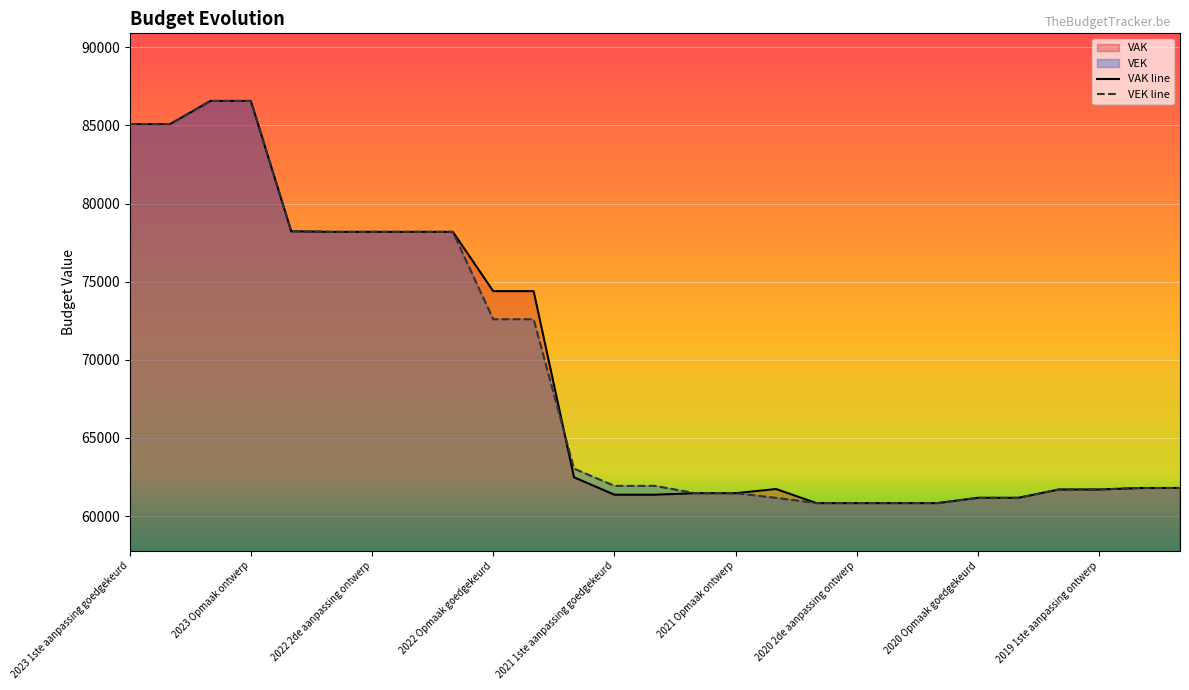

At which category is the sum across all series the highest?

2023 Opmaak goedgekeurd